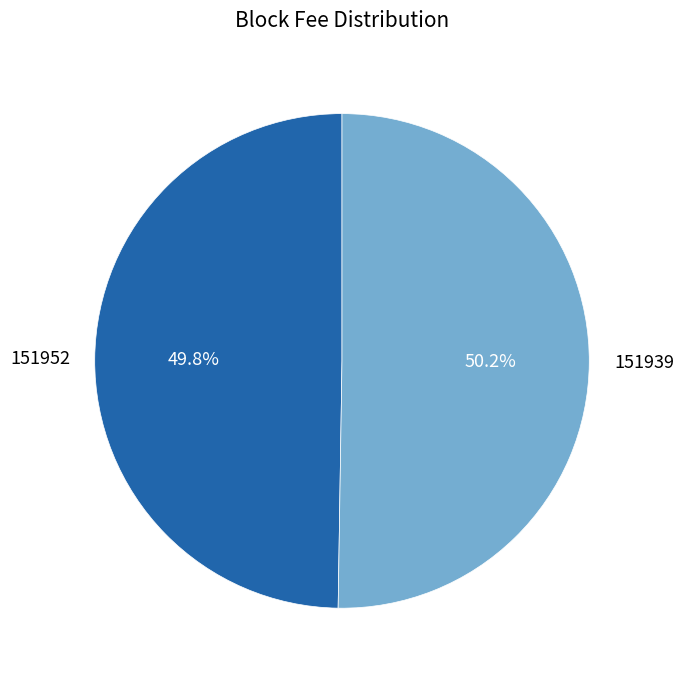

What percentage is NOT represented by 151939?

49.8%